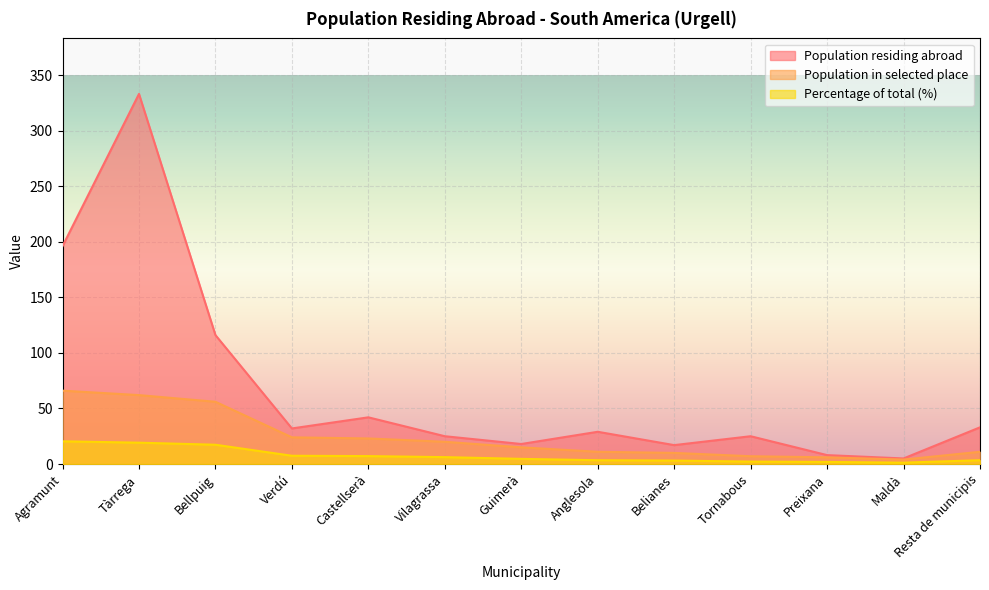

Which series has the largest range (max minus min)?

Population residing abroad